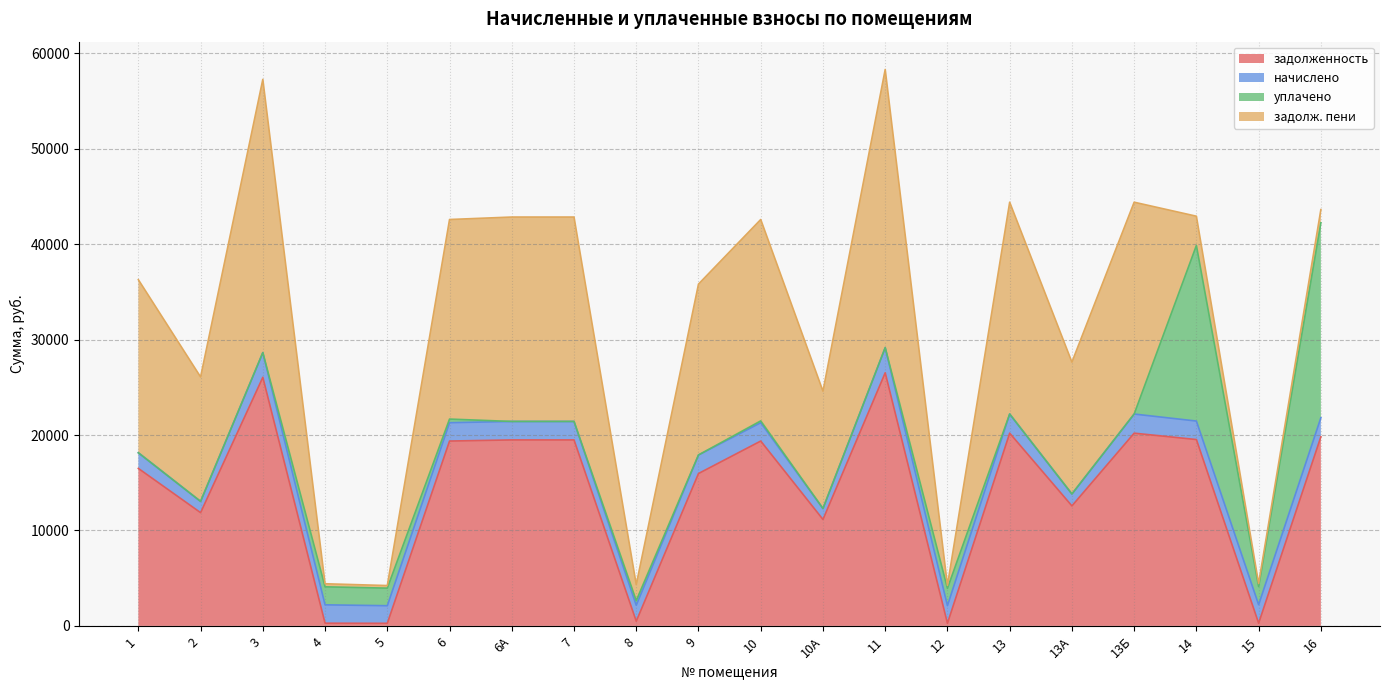

Reading left to right, extract all data points from this chart.

задолженность: 1=16501.0	2=11864.9	3=26047.9	4=280.9	5=268.4	6=19369.0	6А=19486.8	7=19486.8	8=487.9	9=15965.5	10=19369.0	10А=11150.7	11=26519.5	12=268.6	13=20194.1	13А=12572.2	13Б=20194.1	14=19526.2	15=281.8	16=19817.2
начислено: 1=1638.0	2=1177.8	3=2585.7	4=1926.6	5=1844.7	6=1922.7	6А=1934.4	7=1934.4	8=1677.0	9=1942.2	10=1922.7	10А=1146.6	11=2632.5	12=1852.5	13=2004.6	13А=1248.0	13Б=2004.6	14=1938.3	15=1938.3	16=1992.9
уплачено: 1=0.0	2=0.0	3=0.0	4=1886.0	5=1842.8	6=379.5	6А=0.0	7=0.0	8=488.0	9=0.0	10=189.4	10А=0.0	11=0.0	12=1813.0	13=0.0	13А=0.0	13Б=0.0	14=18399.0	15=1897.0	16=20431.5
задолж. пени: 1=18139.0	2=13042.7	3=28633.6	4=321.5	5=270.3	6=20912.2	6А=21421.2	7=21421.2	8=1676.9	9=17907.7	10=21102.2	10А=12297.3	11=29152.0	12=308.1	13=22198.7	13А=13820.2	13Б=22198.7	14=3065.5	15=323.1	16=1378.7